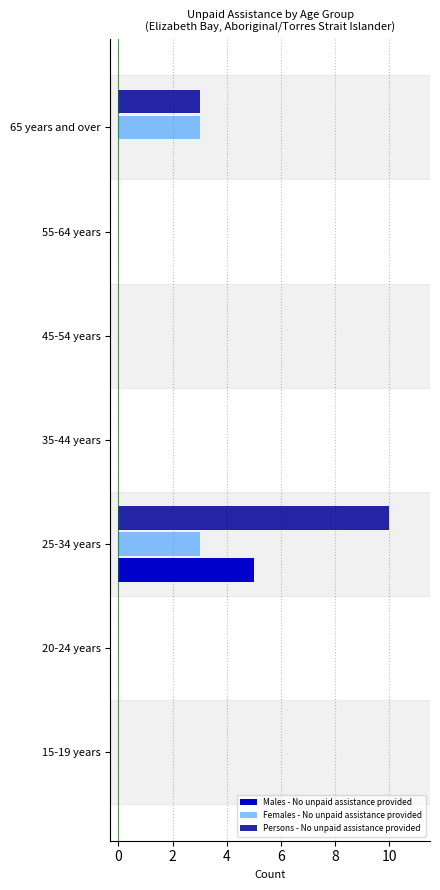

What is the maximum value shown in the chart?

10